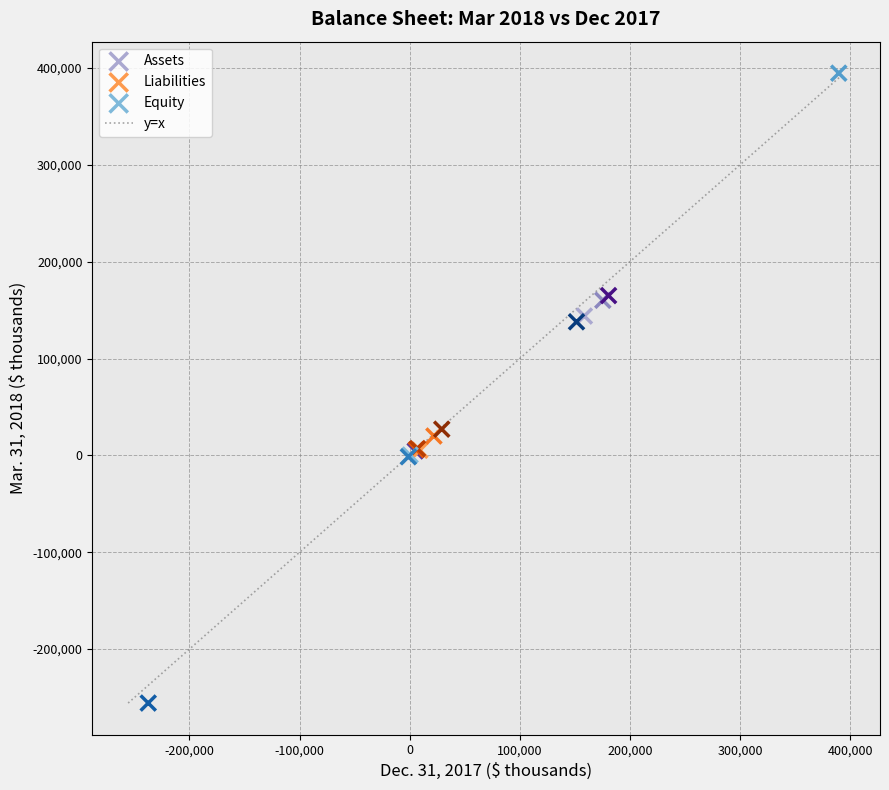

Which series has the largest Y range (max minus min)?

Equity